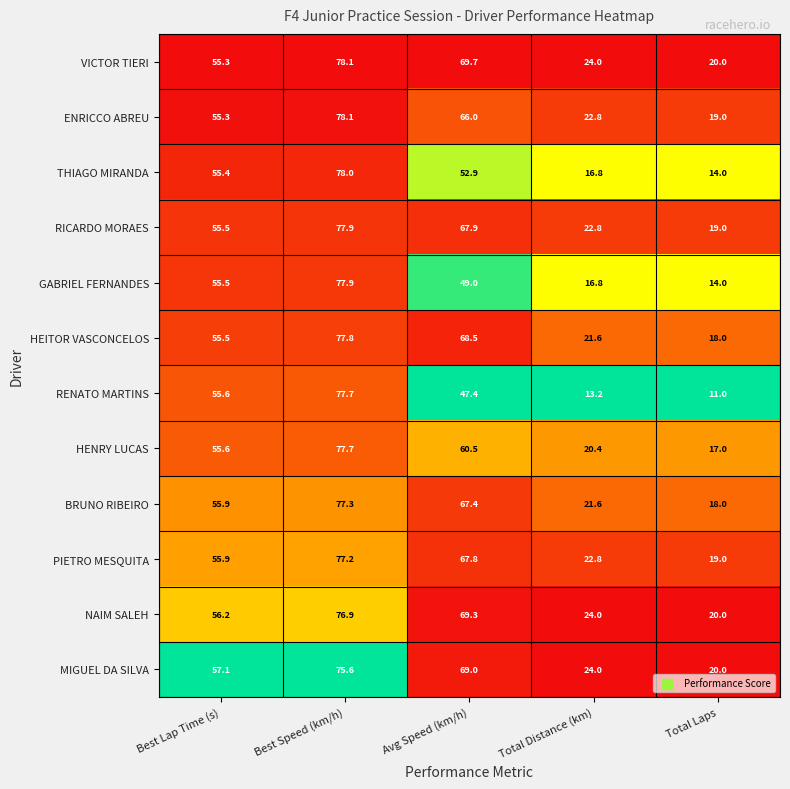

What is the maximum value shown in the chart?

78.1